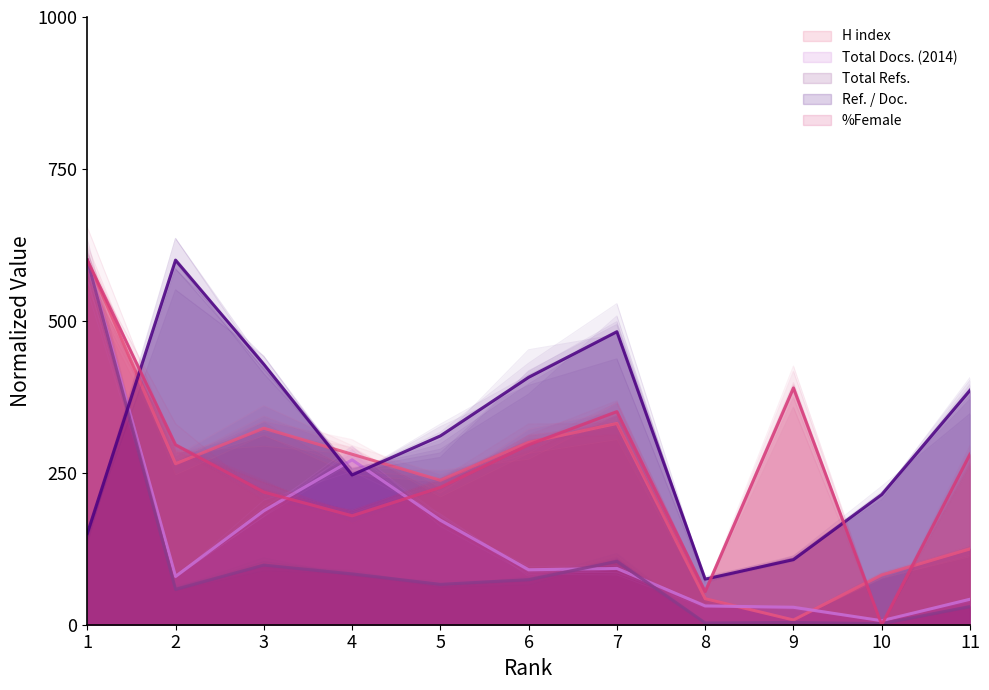

At 6, list the series in order from largest to smallest.

Ref. / Doc., H index, %Female, Total Docs. (2014), Total Refs.